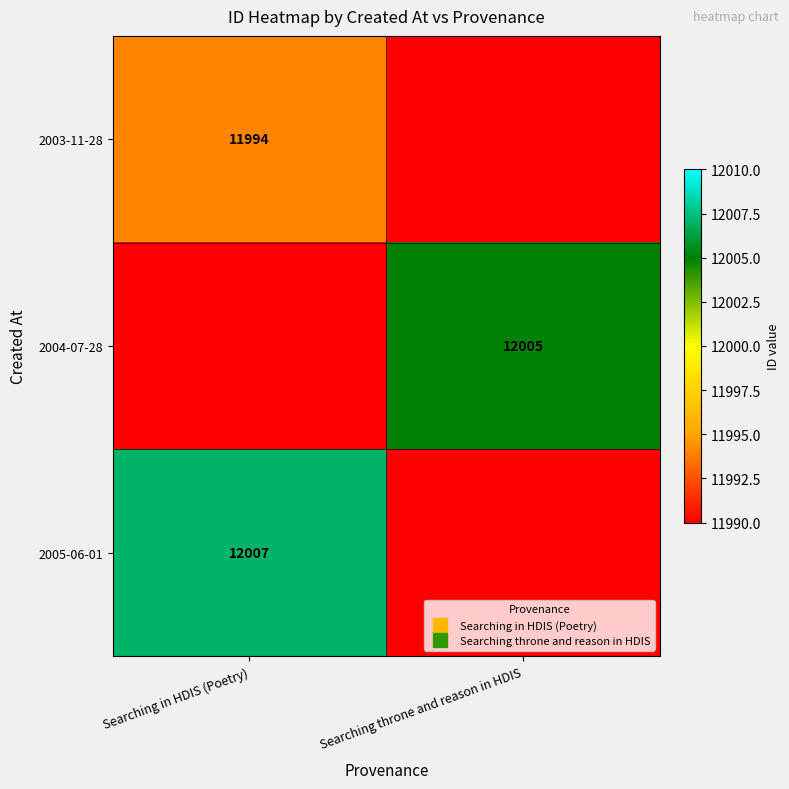

How many categories are shown in the chart?

2